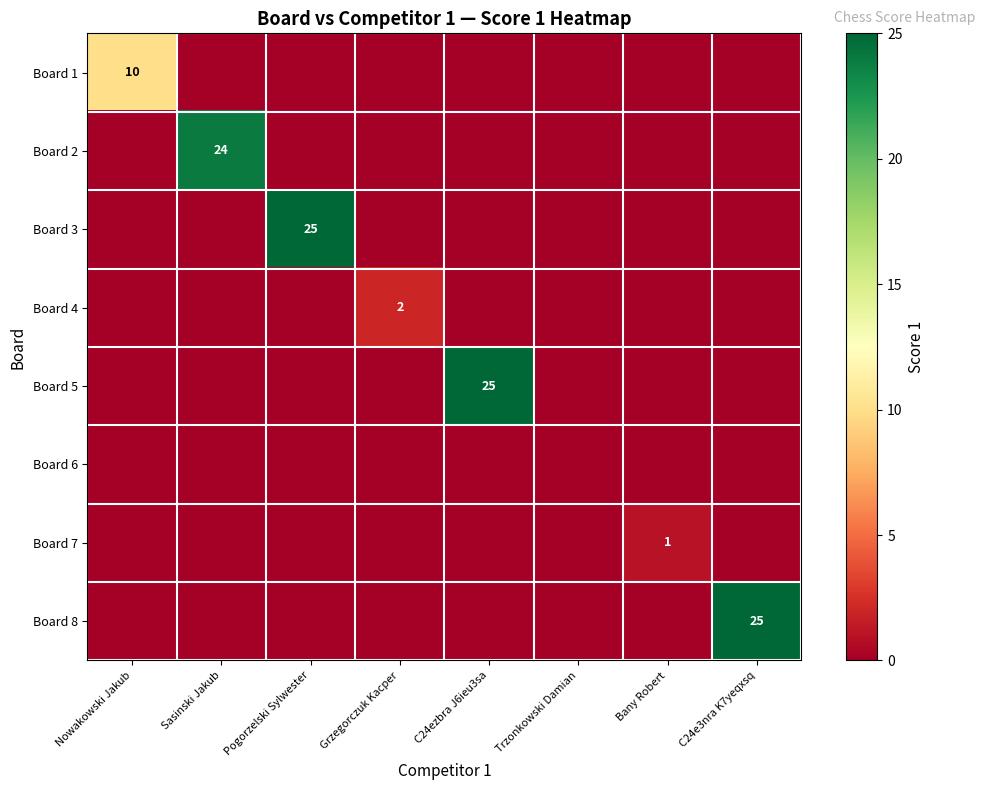

The value of Board 4 at Grzegorczuk Kacper is 2. True or false?

True